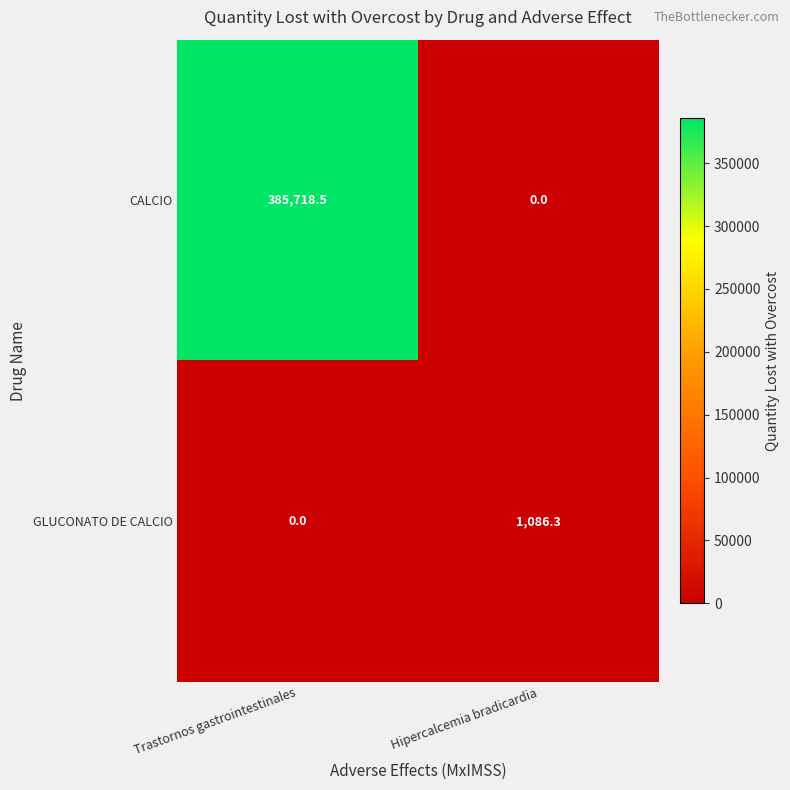

List the series in order of their overall mean, lowest first.

GLUCONATO DE CALCIO, CALCIO